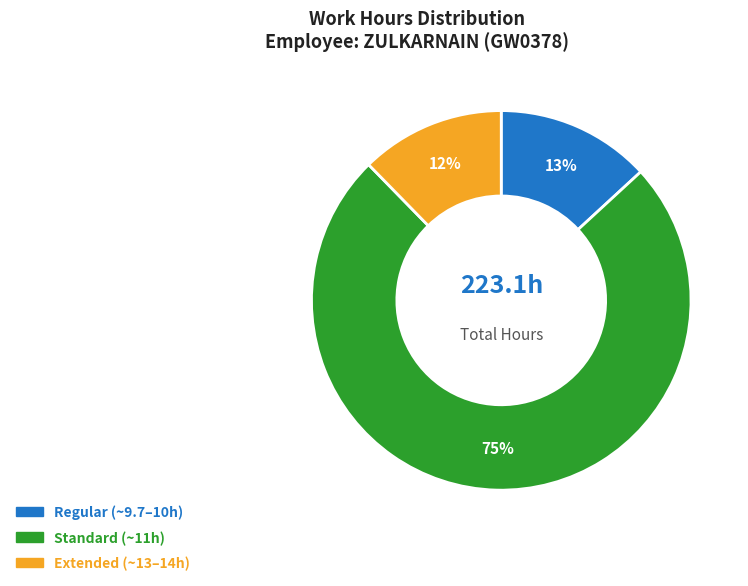

Does any single category account for the majority?

Yes